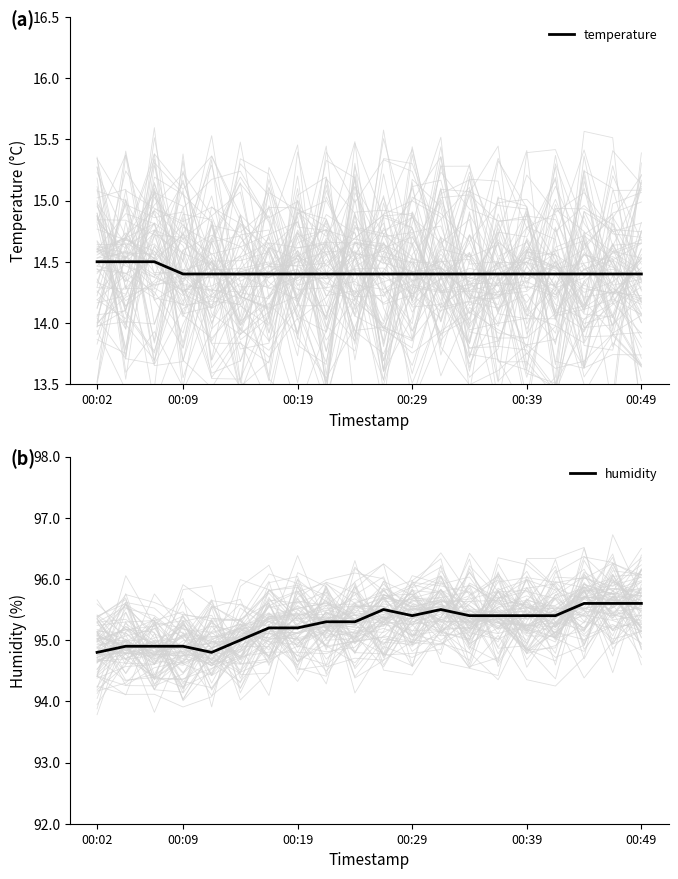

Reading left to right, what are all the values shown in this chart?

temperature: 14.5	14.5	14.5	14.4	14.4	14.4	14.4	14.4	14.4	14.4	14.4	14.4	14.4	14.4	14.4	14.4	14.4	14.4	14.4	14.4
humidity: 94.8	94.9	94.9	94.9	94.8	95.0	95.2	95.2	95.3	95.3	95.5	95.4	95.5	95.4	95.4	95.4	95.4	95.6	95.6	95.6